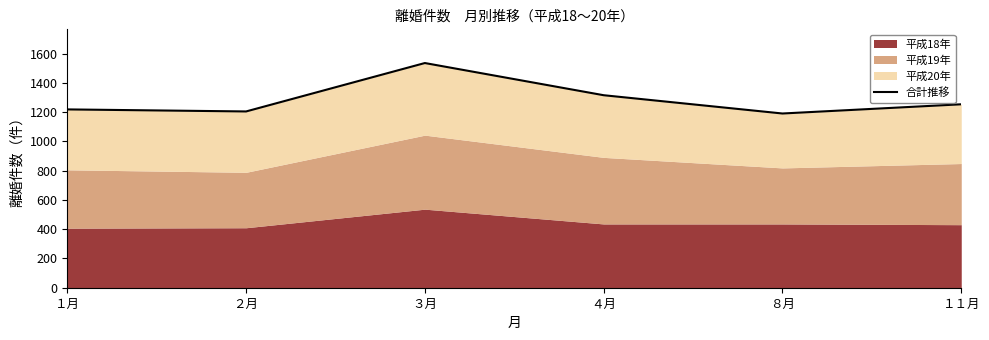

How many points are higher than both their immediate neighbors (excluding endpoints)?

1